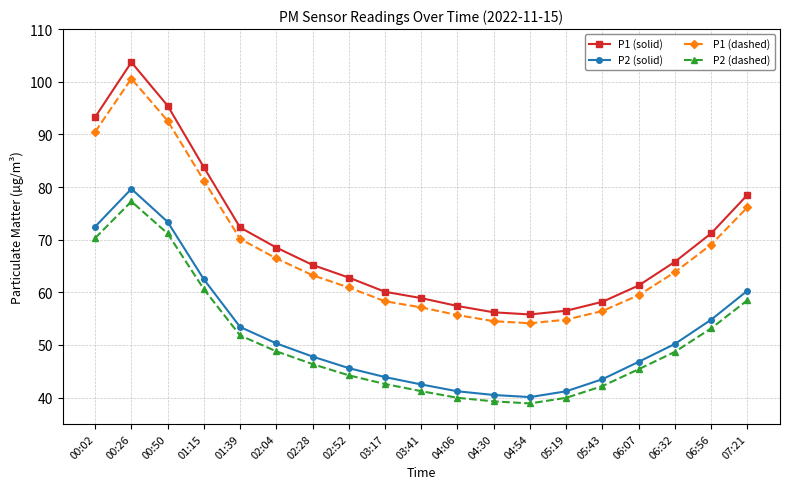

Which category has the highest value in the P2 (solid) series?

00:26